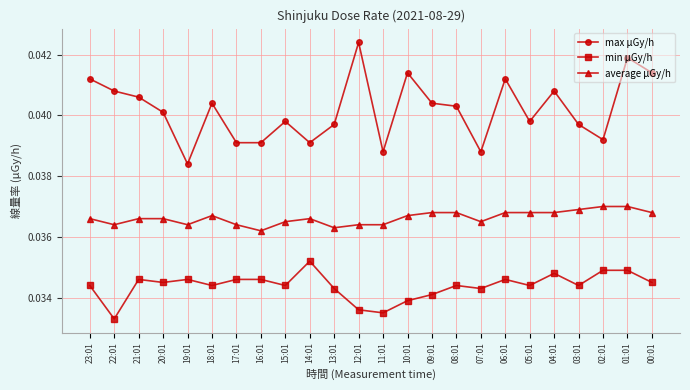

True or false: max μGy/h and average μGy/h cross at least once.

False